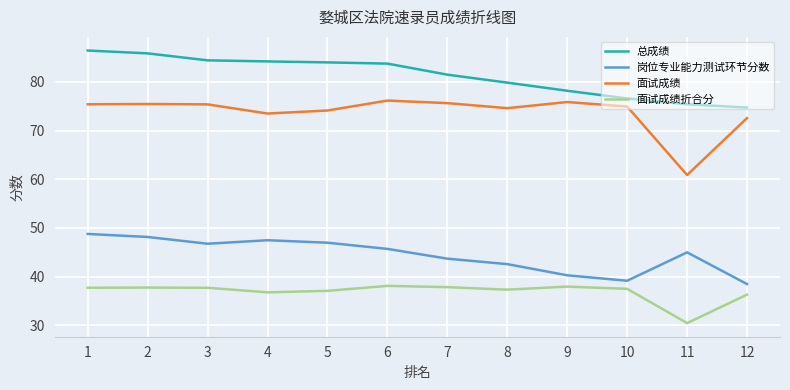

True or false: 面试成绩折合分 has a value of 37.5 at 10.

True